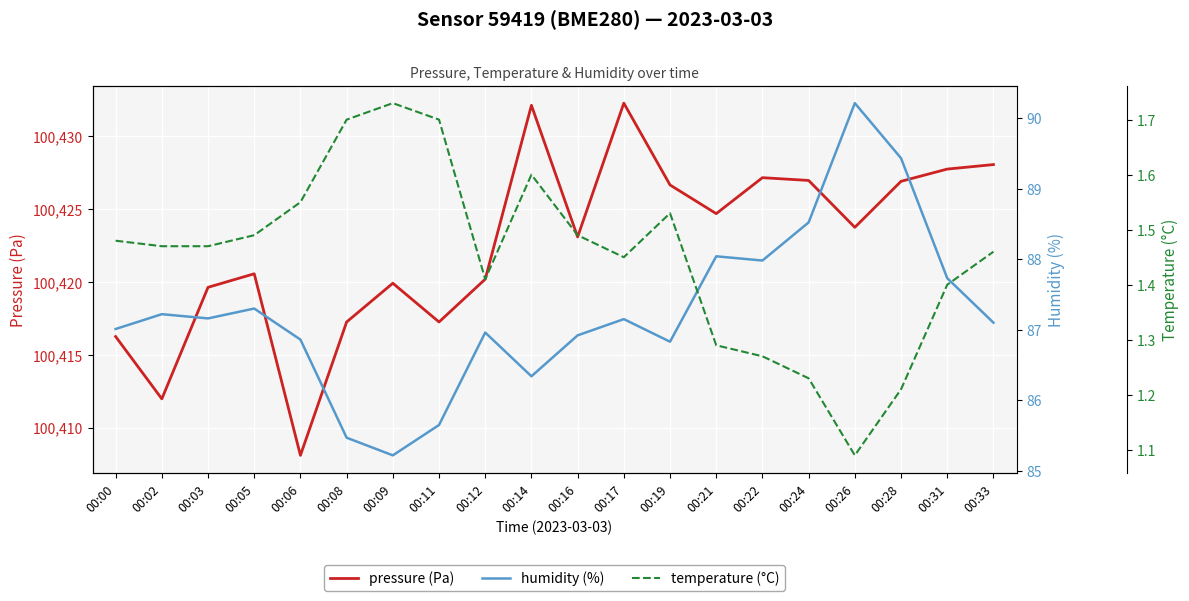

What is the difference between the highest and lowest values at 00:00?

100414.8